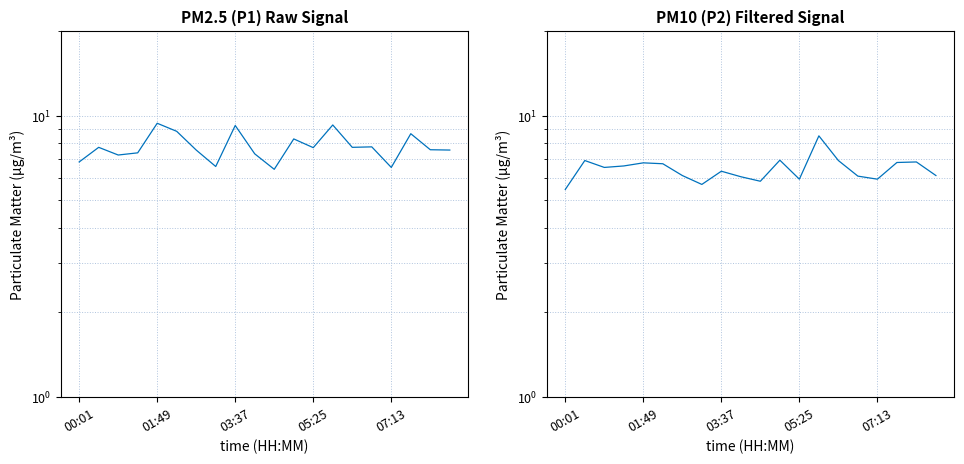

What is the smallest value displayed?

5.5